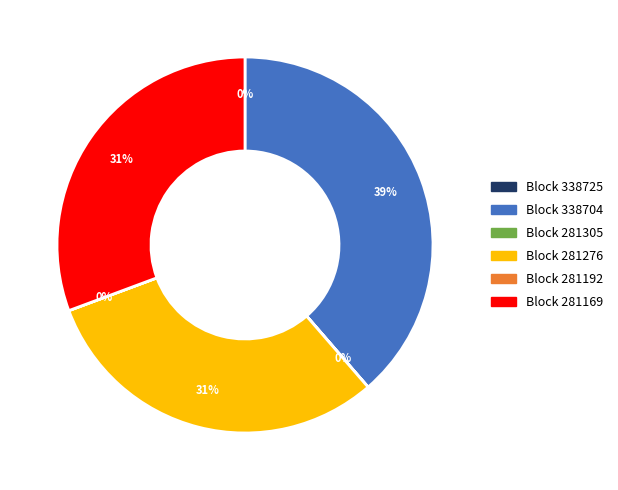

To the nearest percent, what is the difference between the largest and smallest slice percentages?

39%